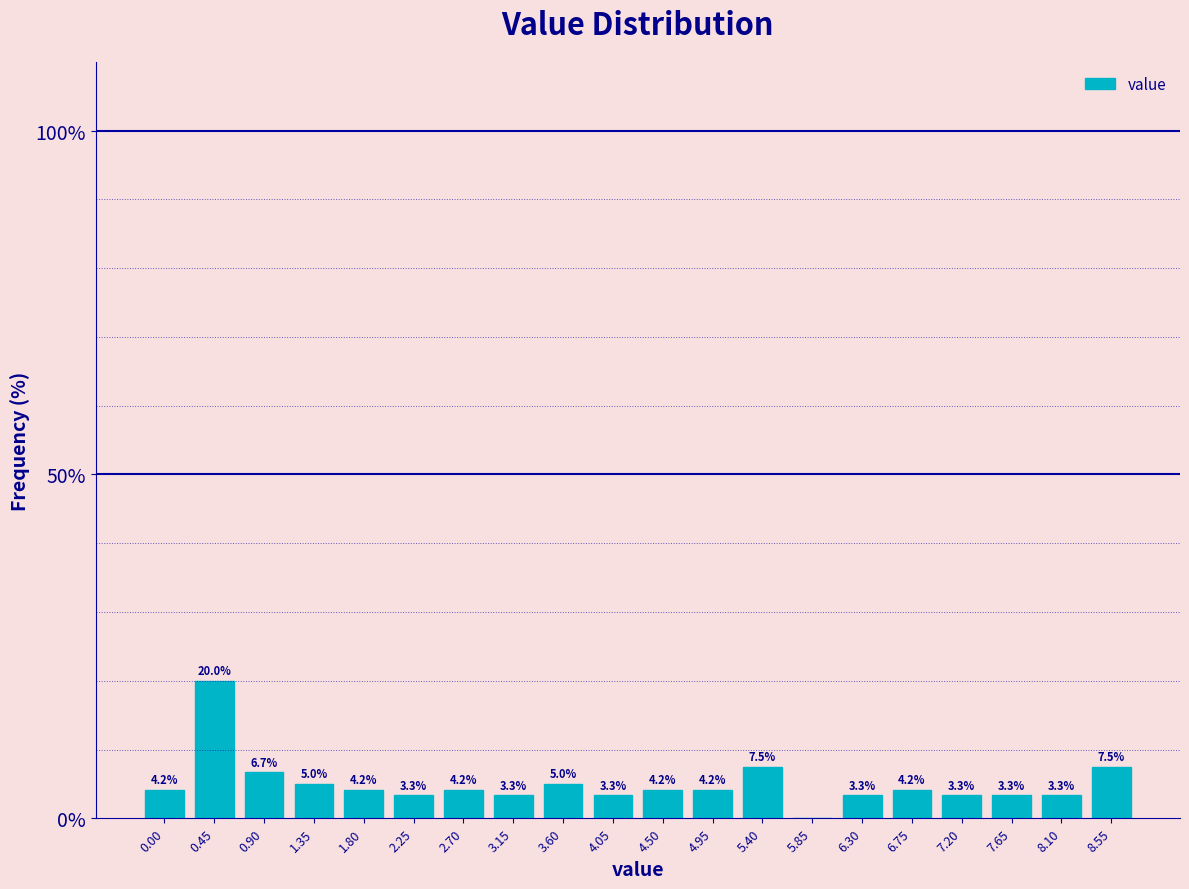

Reading left to right, extract all data points from this chart.

0.00=4.2	0.45=20.0	0.90=6.7	1.35=5.0	1.80=4.2	2.25=3.3	2.70=4.2	3.15=3.3	3.60=5.0	4.05=3.3	4.50=4.2	4.95=4.2	5.40=7.5	5.85=0.0	6.30=3.3	6.75=4.2	7.20=3.3	7.65=3.3	8.10=3.3	8.55=7.5